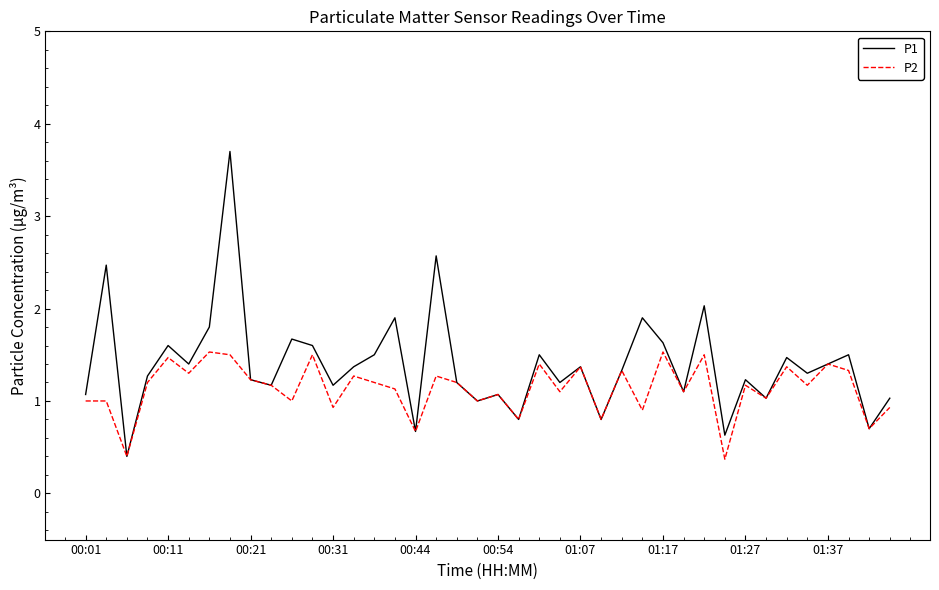

List the series in order of their peak value, highest first.

P1, P2